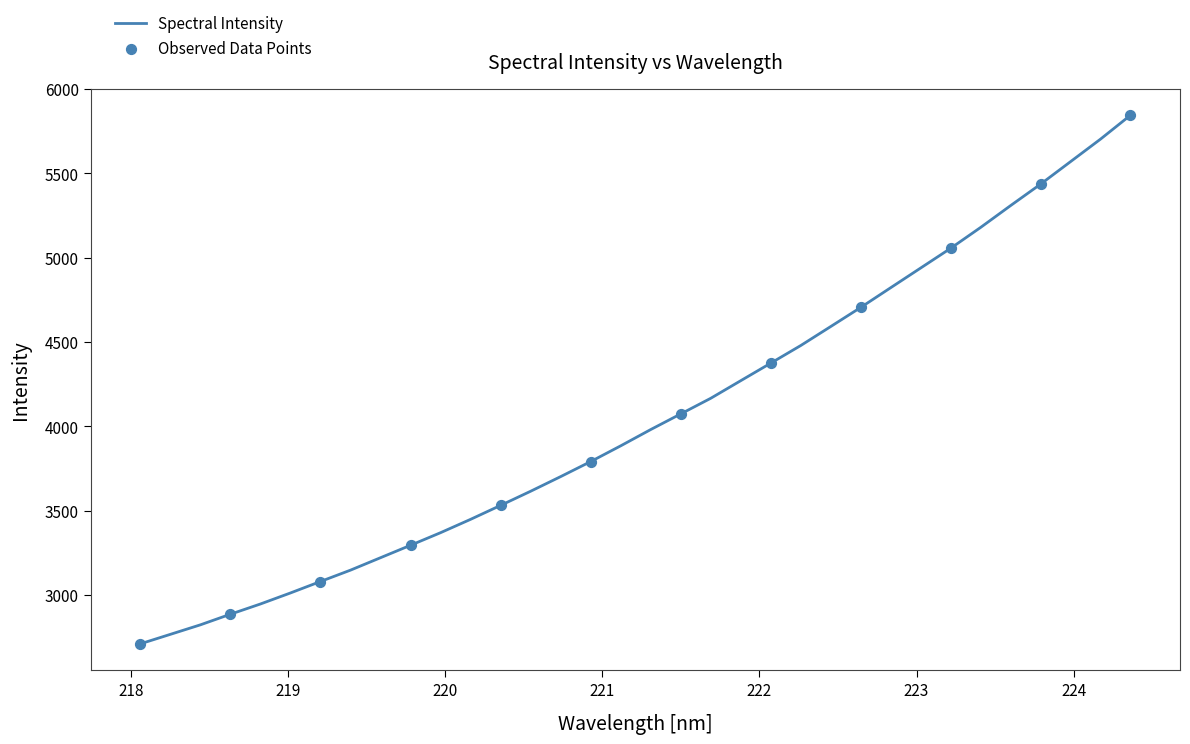

What is the minimum value shown in the chart?

2710.7